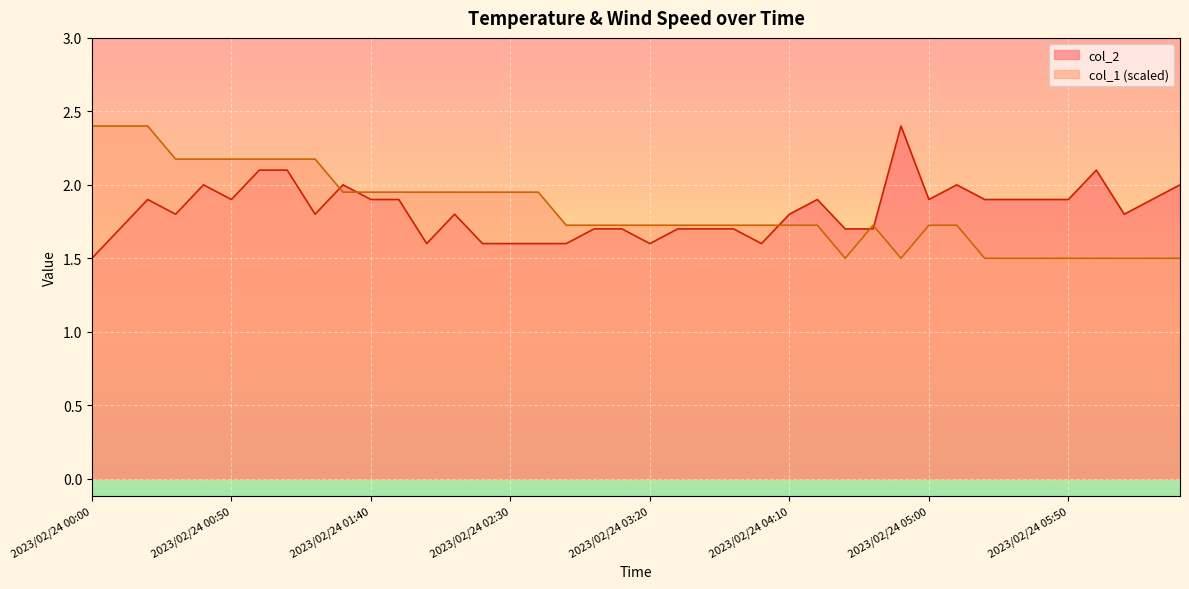

Reading left to right, extract all data points from this chart.

col_2: 2023/02/24 00:00=1.5	2023/02/24 00:10=1.7	2023/02/24 00:20=1.9	2023/02/24 00:30=1.8	2023/02/24 00:40=2.0	2023/02/24 00:50=1.9	2023/02/24 01:00=2.1	2023/02/24 01:10=2.1	2023/02/24 01:20=1.8	2023/02/24 01:30=2.0	2023/02/24 01:40=1.9	2023/02/24 01:50=1.9	2023/02/24 02:00=1.6	2023/02/24 02:10=1.8	2023/02/24 02:20=1.6	2023/02/24 02:30=1.6	2023/02/24 02:40=1.6	2023/02/24 02:50=1.6	2023/02/24 03:00=1.7	2023/02/24 03:10=1.7	2023/02/24 03:20=1.6	2023/02/24 03:30=1.7	2023/02/24 03:40=1.7	2023/02/24 03:50=1.7	2023/02/24 04:00=1.6	2023/02/24 04:10=1.8	2023/02/24 04:20=1.9	2023/02/24 04:30=1.7	2023/02/24 04:40=1.7	2023/02/24 04:50=2.4	2023/02/24 05:00=1.9	2023/02/24 05:10=2.0	2023/02/24 05:20=1.9	2023/02/24 05:30=1.9	2023/02/24 05:40=1.9	2023/02/24 05:50=1.9	2023/02/24 06:00=2.1	2023/02/24 06:10=1.8	2023/02/24 06:20=1.9	2023/02/24 06:30=2.0
col_1: 2023/02/24 00:00=2.4	2023/02/24 00:10=2.4	2023/02/24 00:20=2.4	2023/02/24 00:30=2.2	2023/02/24 00:40=2.2	2023/02/24 00:50=2.2	2023/02/24 01:00=2.2	2023/02/24 01:10=2.2	2023/02/24 01:20=2.2	2023/02/24 01:30=1.9	2023/02/24 01:40=1.9	2023/02/24 01:50=1.9	2023/02/24 02:00=1.9	2023/02/24 02:10=1.9	2023/02/24 02:20=1.9	2023/02/24 02:30=1.9	2023/02/24 02:40=1.9	2023/02/24 02:50=1.7	2023/02/24 03:00=1.7	2023/02/24 03:10=1.7	2023/02/24 03:20=1.7	2023/02/24 03:30=1.7	2023/02/24 03:40=1.7	2023/02/24 03:50=1.7	2023/02/24 04:00=1.7	2023/02/24 04:10=1.7	2023/02/24 04:20=1.7	2023/02/24 04:30=1.5	2023/02/24 04:40=1.7	2023/02/24 04:50=1.5	2023/02/24 05:00=1.7	2023/02/24 05:10=1.7	2023/02/24 05:20=1.5	2023/02/24 05:30=1.5	2023/02/24 05:40=1.5	2023/02/24 05:50=1.5	2023/02/24 06:00=1.5	2023/02/24 06:10=1.5	2023/02/24 06:20=1.5	2023/02/24 06:30=1.5